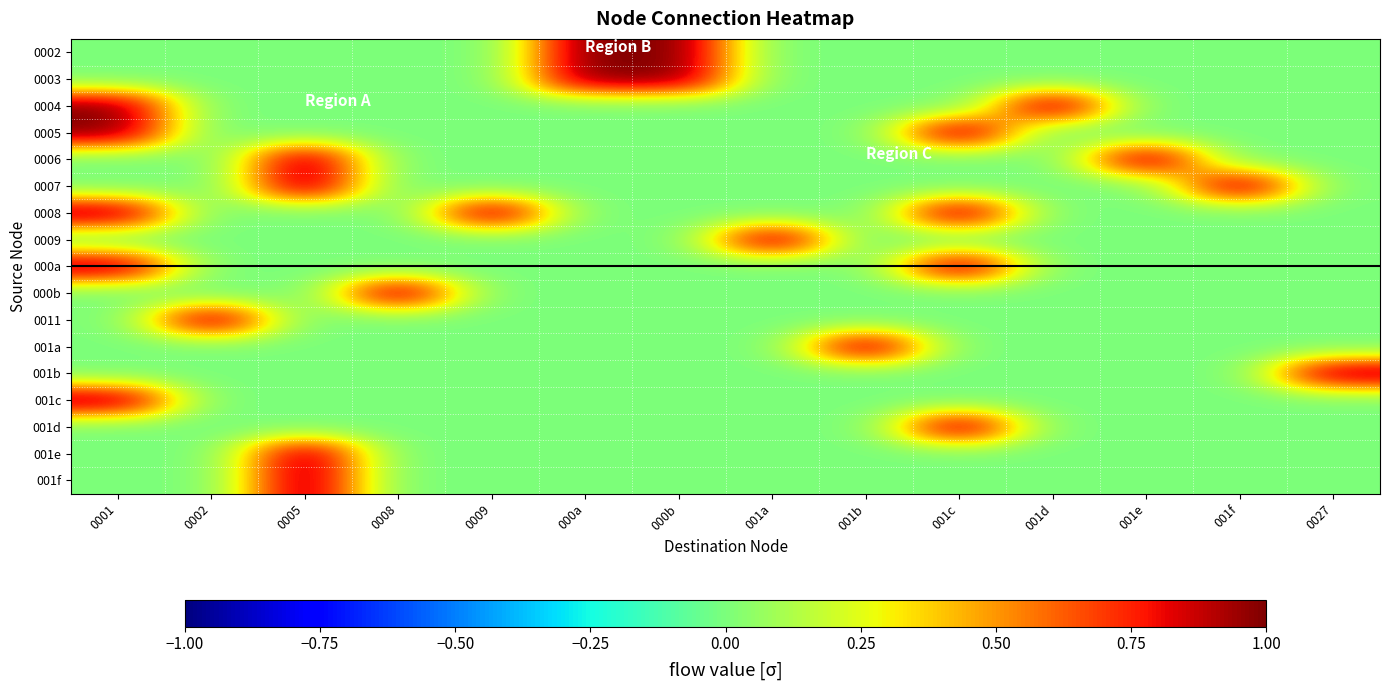

What is the difference between the highest and lowest values at 001e?

1